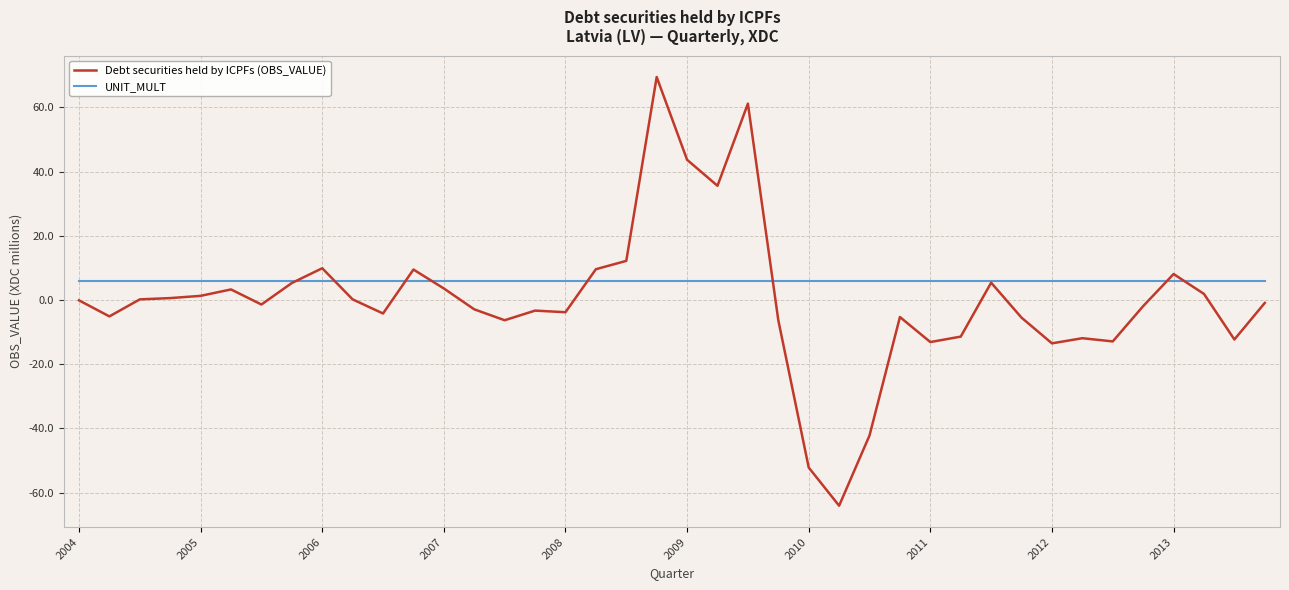

What is the minimum value for Debt securities held by ICPFs (OBS_VALUE)?

-64.1